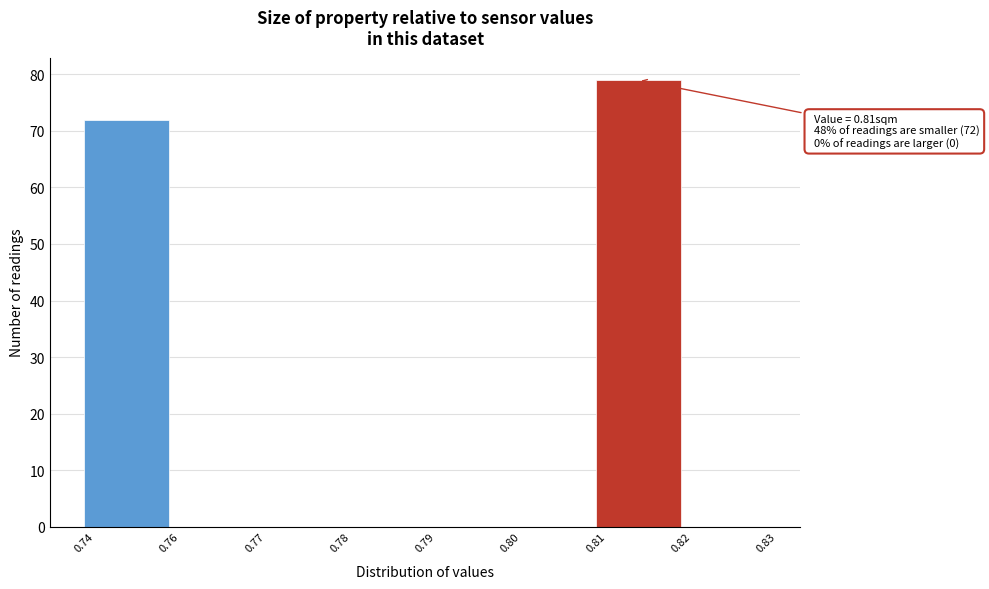

Reading left to right, transcribe all the data shown in this chart.

0.74=72	0.76=0	0.77=0	0.78=0	0.79=0	0.80=0	0.81=79	0.82=0